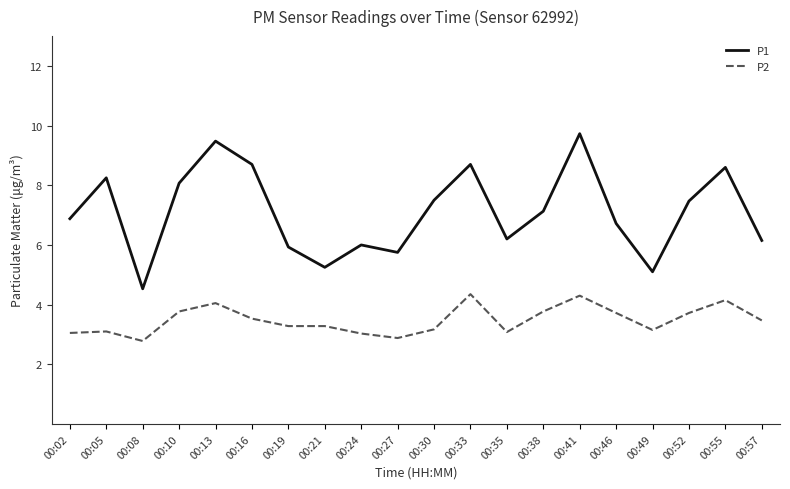

True or false: P2 and P1 cross at least once.

False